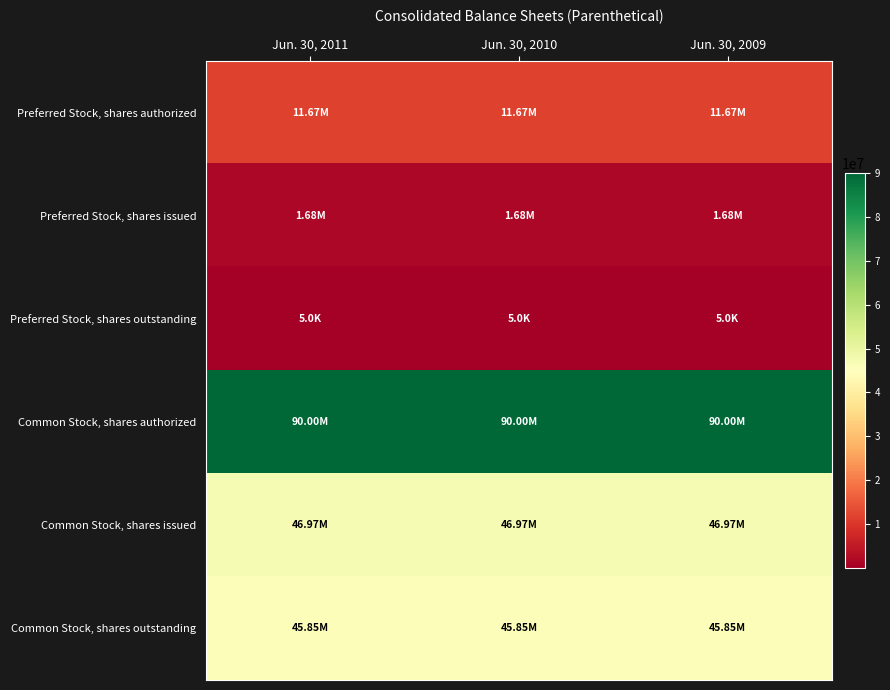

Reading right to left, list all the values displayed in this chart.

Preferred Stock, shares authorized: Jun. 30, 2009=11670002	Jun. 30, 2010=11670002	Jun. 30, 2011=11670002
Preferred Stock, shares issued: Jun. 30, 2009=1675002	Jun. 30, 2010=1675002	Jun. 30, 2011=1675002
Preferred Stock, shares outstanding: Jun. 30, 2009=5000	Jun. 30, 2010=5000	Jun. 30, 2011=5000
Common Stock, shares authorized: Jun. 30, 2009=90000000	Jun. 30, 2010=90000000	Jun. 30, 2011=90000000
Common Stock, shares issued: Jun. 30, 2009=46973585	Jun. 30, 2010=46973585	Jun. 30, 2011=46973585
Common Stock, shares outstanding: Jun. 30, 2009=45853585	Jun. 30, 2010=45853585	Jun. 30, 2011=45853585